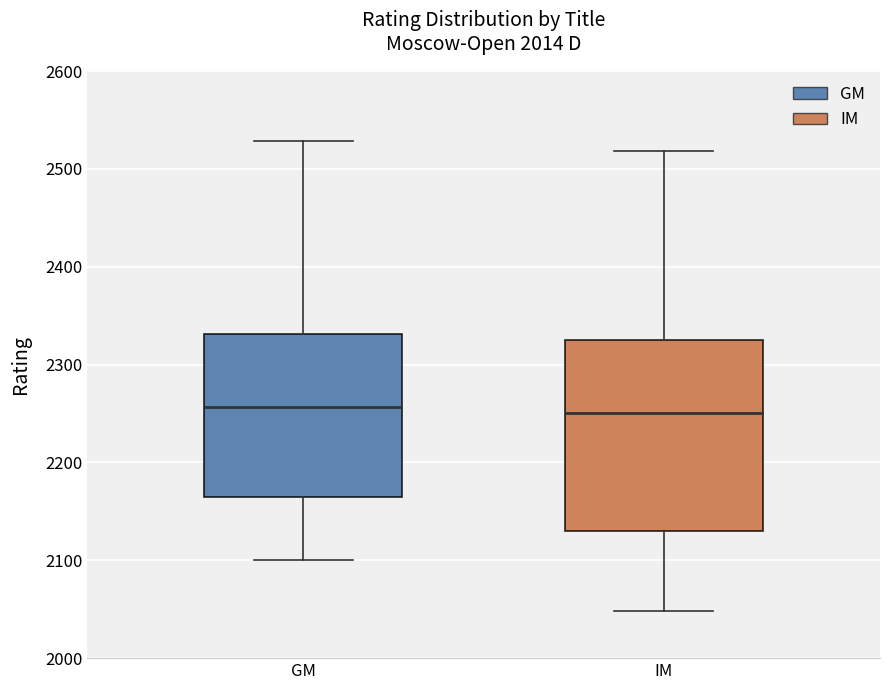

Reading left to right, transcribe this box plot: for each box, give where its median line is, the range the box spans, and where its two whiskers end, as read against the y-axis. The values are not printed on the chart, so give them approximately, as read against the axis.

GM: median 2260, box 2170 to 2330, whiskers 2100 to 2530
IM: median 2250, box 2130 to 2330, whiskers 2050 to 2520